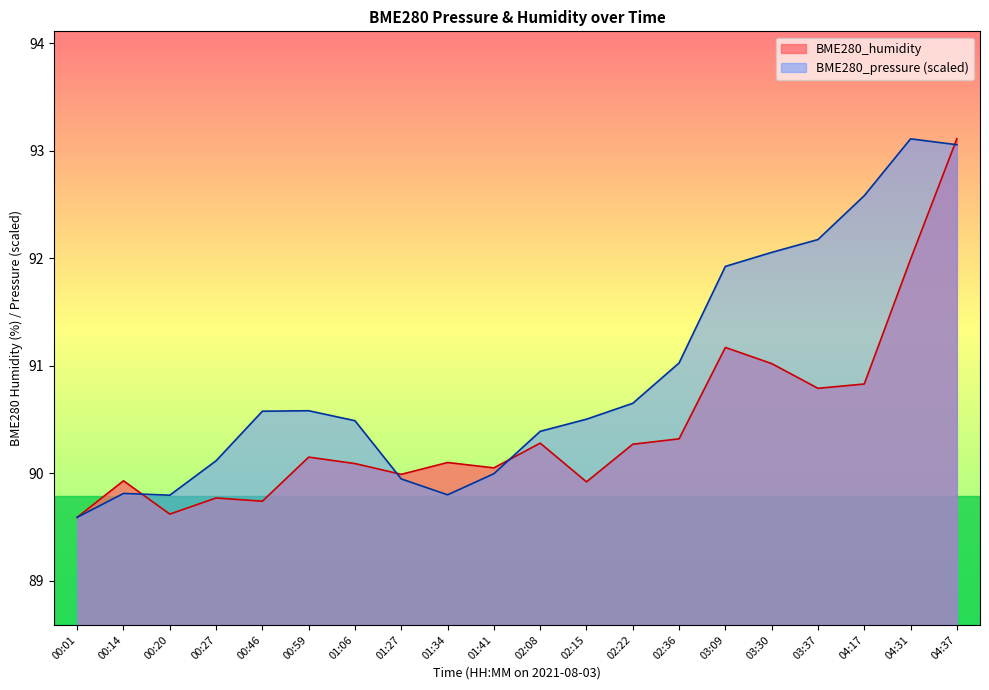

Where do BME280_humidity and BME280_pressure first cross each other?

00:14 and 00:20